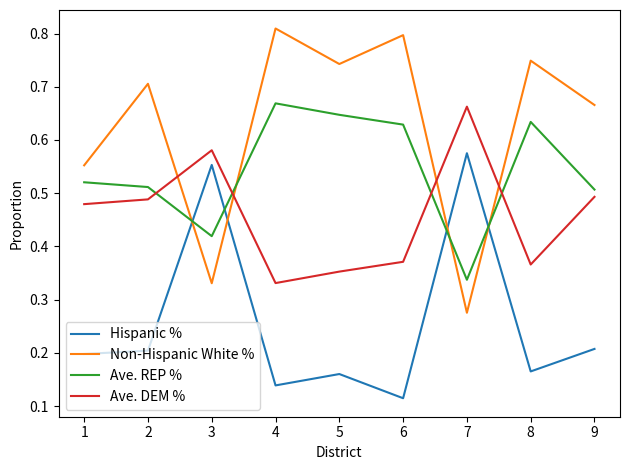

Is it true that Non-Hispanic White % equals 1.1 at 5?

False